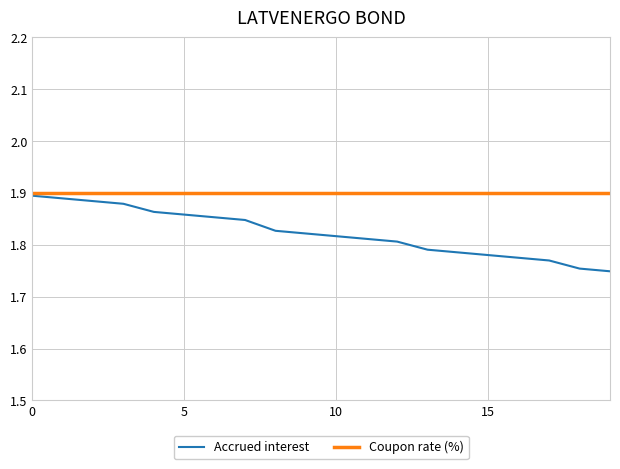

Rank the series by their average value, from highest to lowest.

Coupon rate (%), Accrued interest